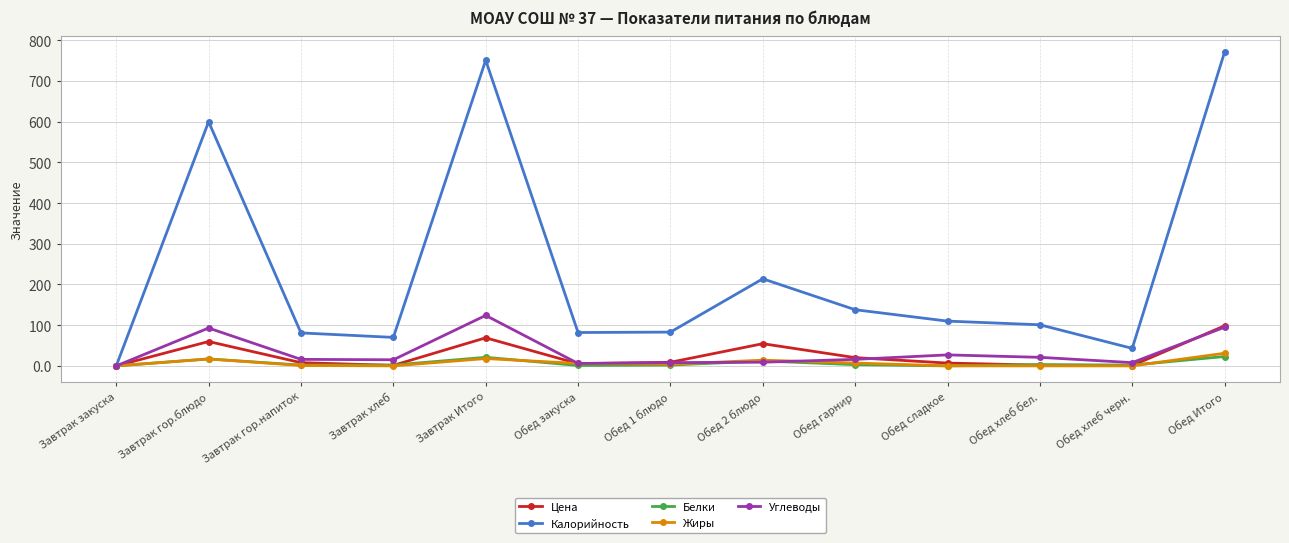

What is the difference between the second highest and minimum values in the Белки series?

21.0